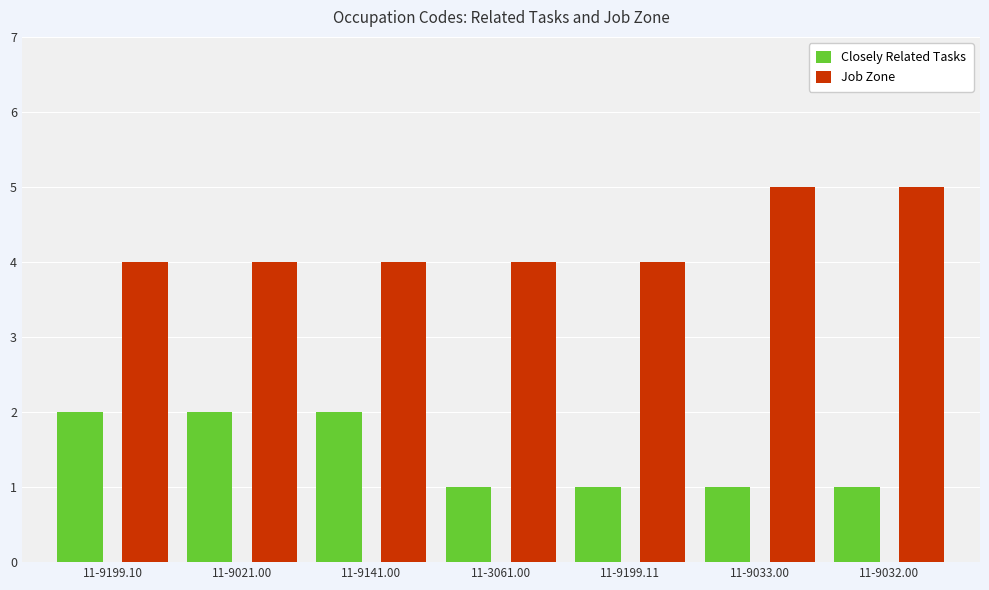

List the series in order of their peak value, lowest first.

Closely Related Tasks, Job Zone